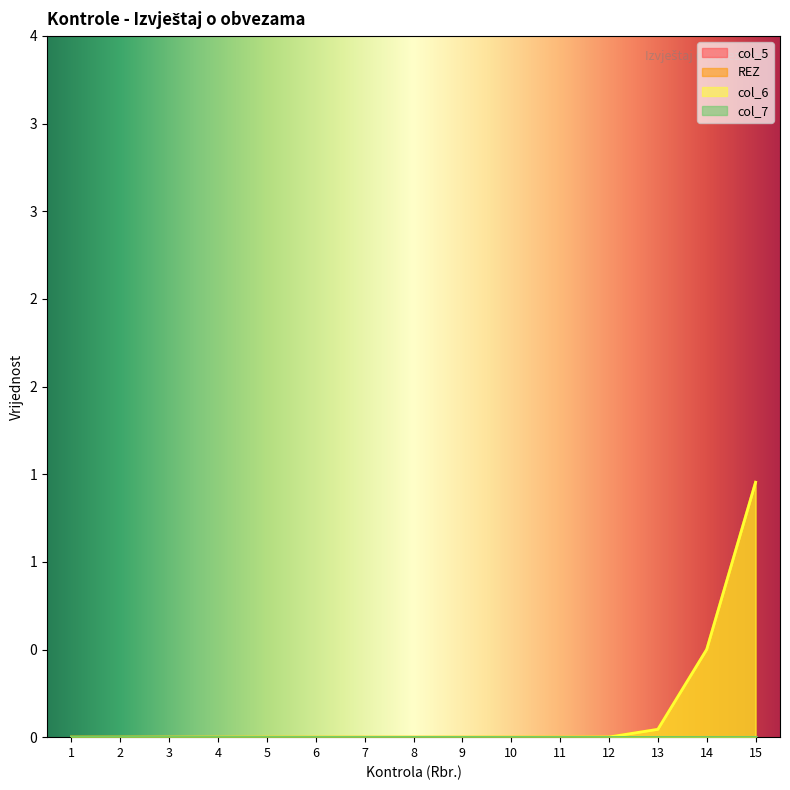

Rank the series at 2 from lowest to highest value.

col_5, REZ, col_6, col_7